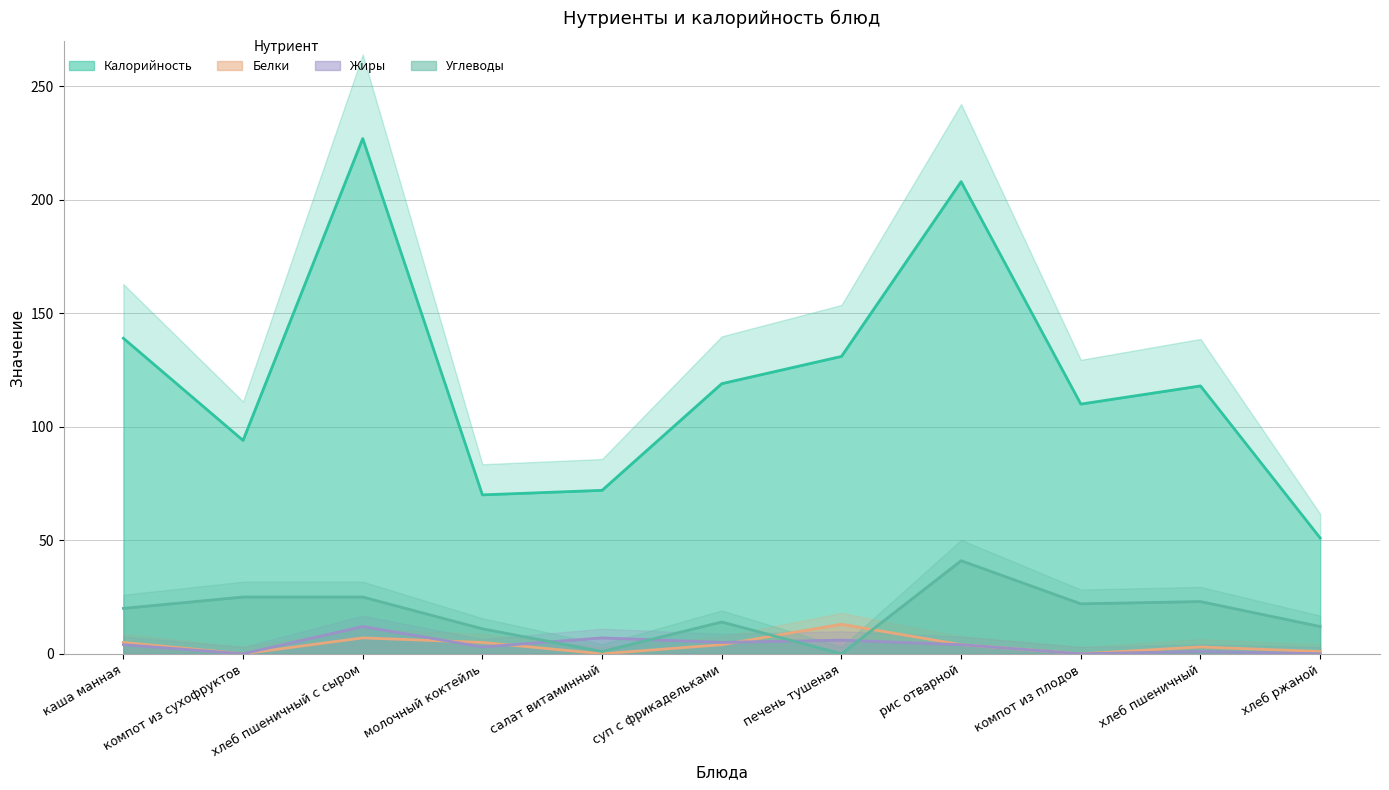

What is the sum of the Белки values at суп с фрикадельками and компот из плодов?

4